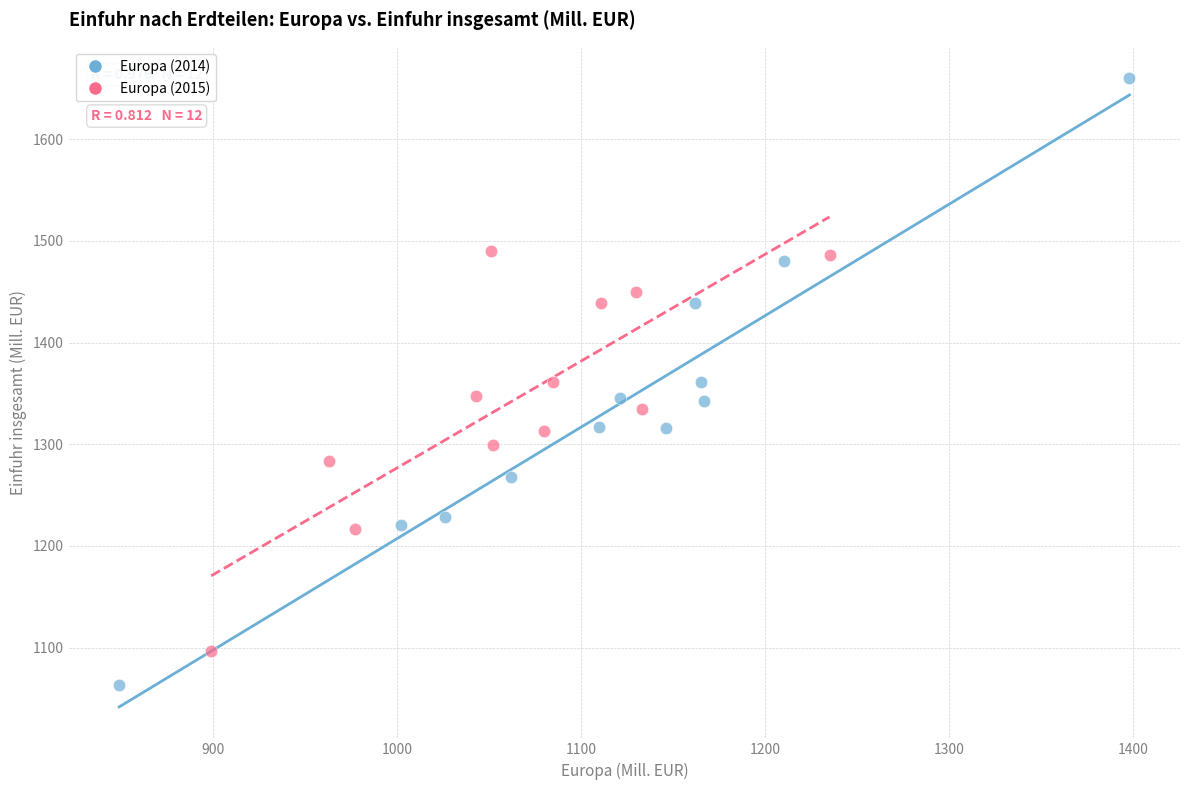

Which series has the widest spread of Y values?

Europa (2014)